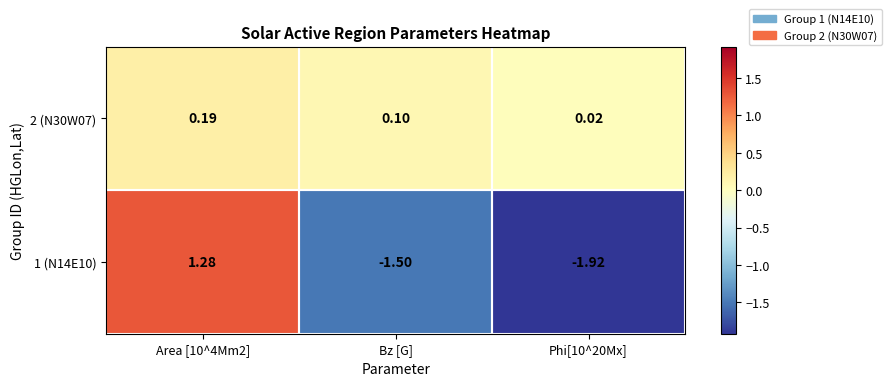

Is the value of 2 (N30W07) at Bz [G] greater than the value of 1 (N14E10) at Bz [G]?

Yes